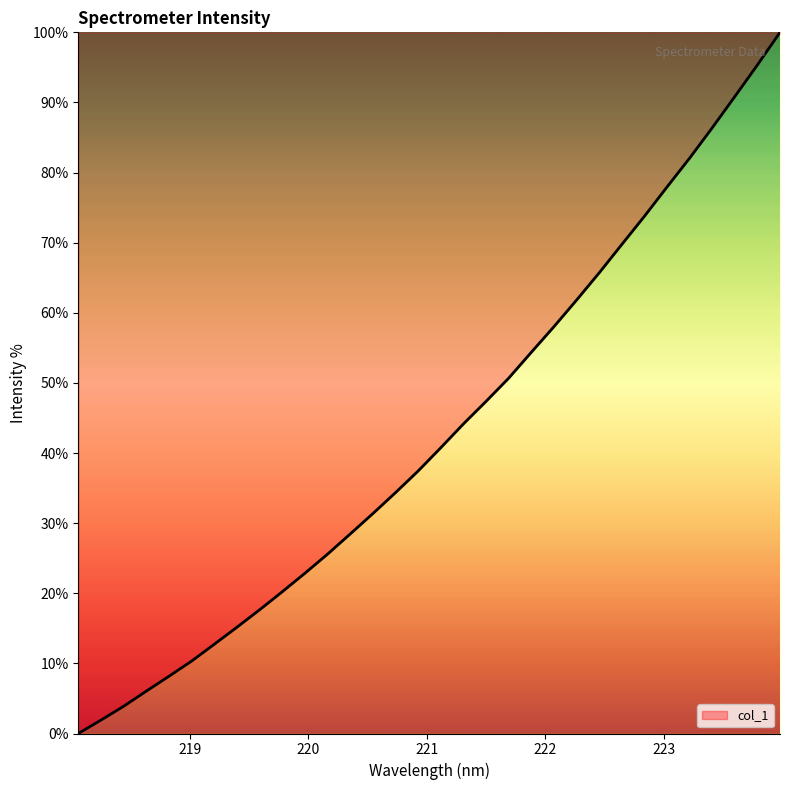

Does the chart display data point markers on the line(s)?

No